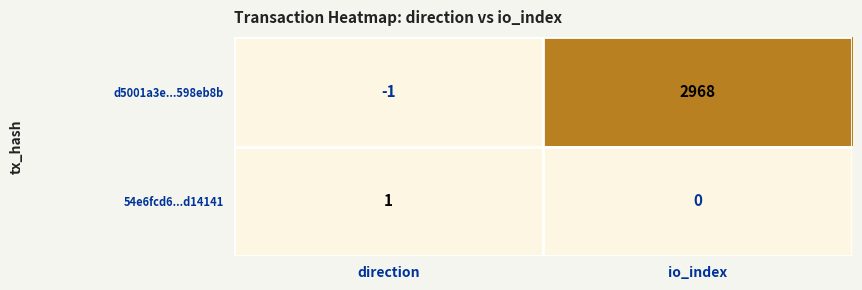

True or false: d5001a3e...598eb8b has a value of 0 at direction.

False